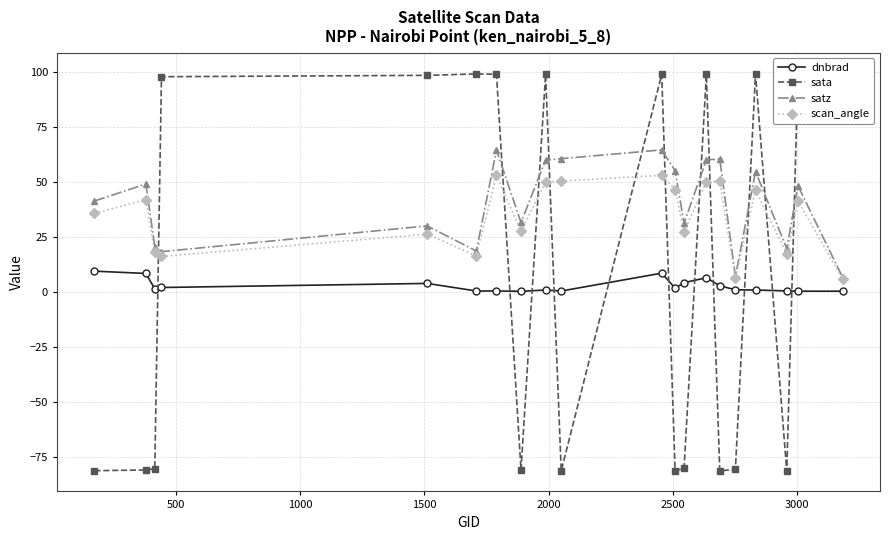

True or false: satz has more than 1 points higher than both neighbors.

True